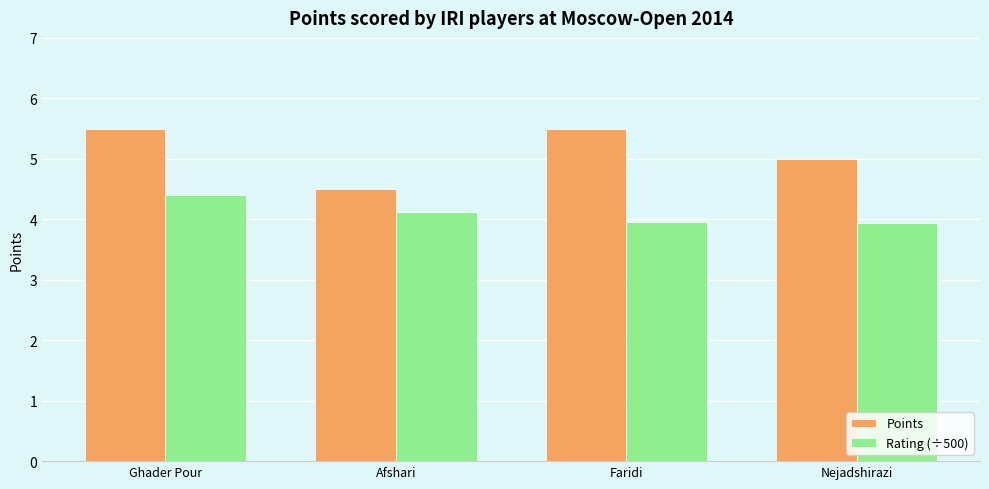

How many distinct data groups are displayed?

2